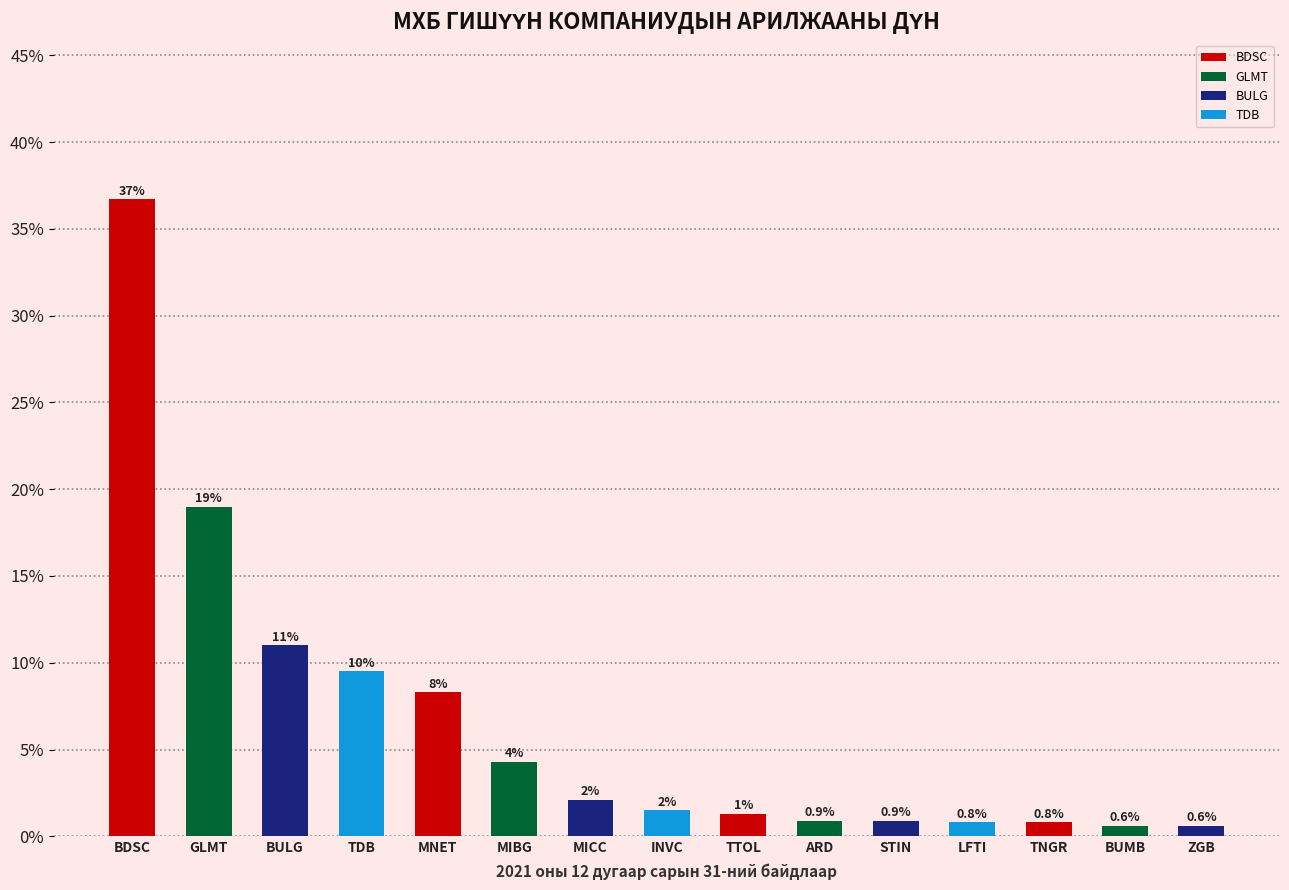

Are the bars horizontal?

No